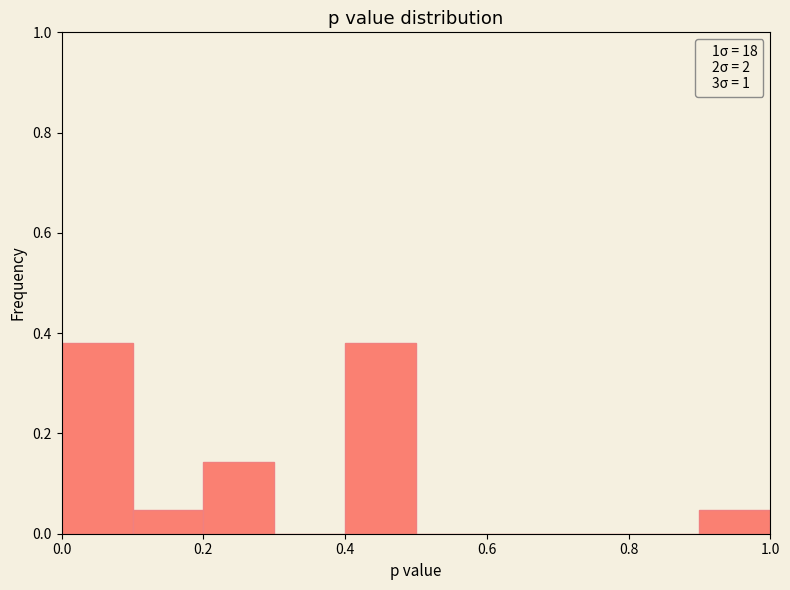

What is the height of the bar covering 0.1 to 0.2 on the x-axis? The values are not printed on the chart, so give them approximately, as read against the axis.

0.04